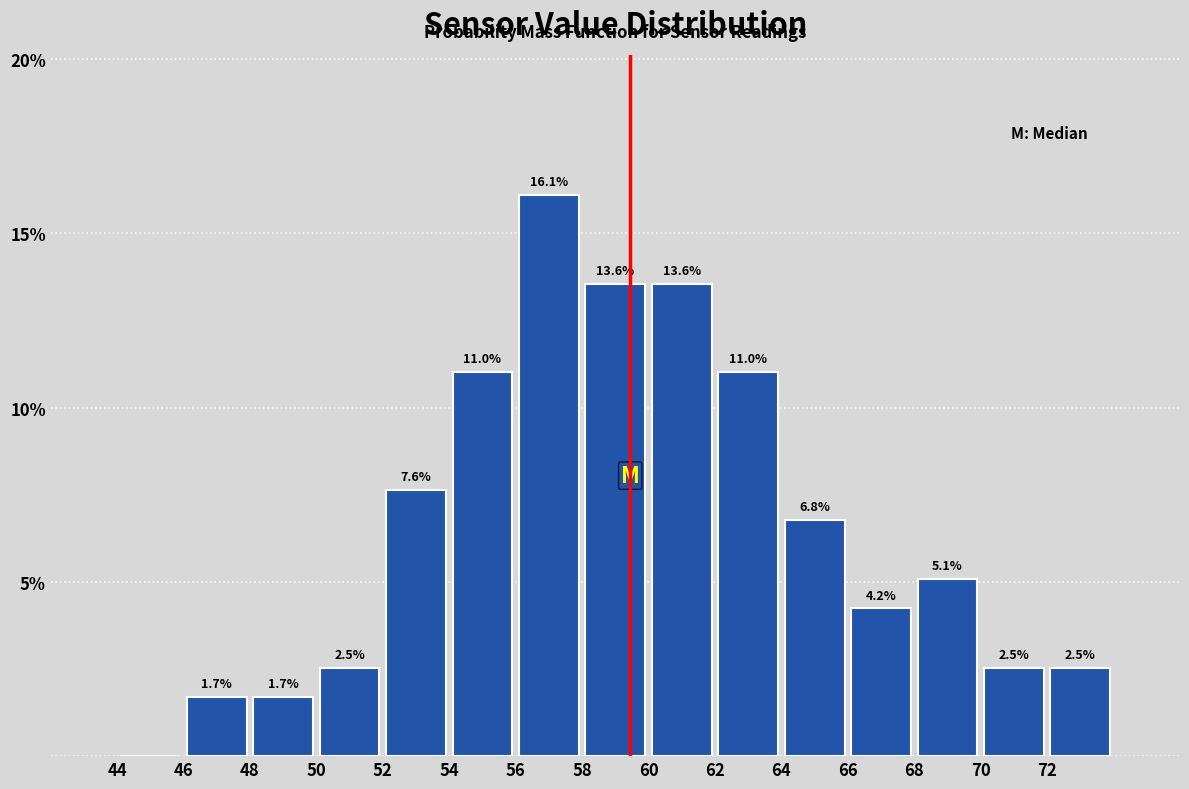

Over which range of the x-axis is the bar tallest?

56 to 58